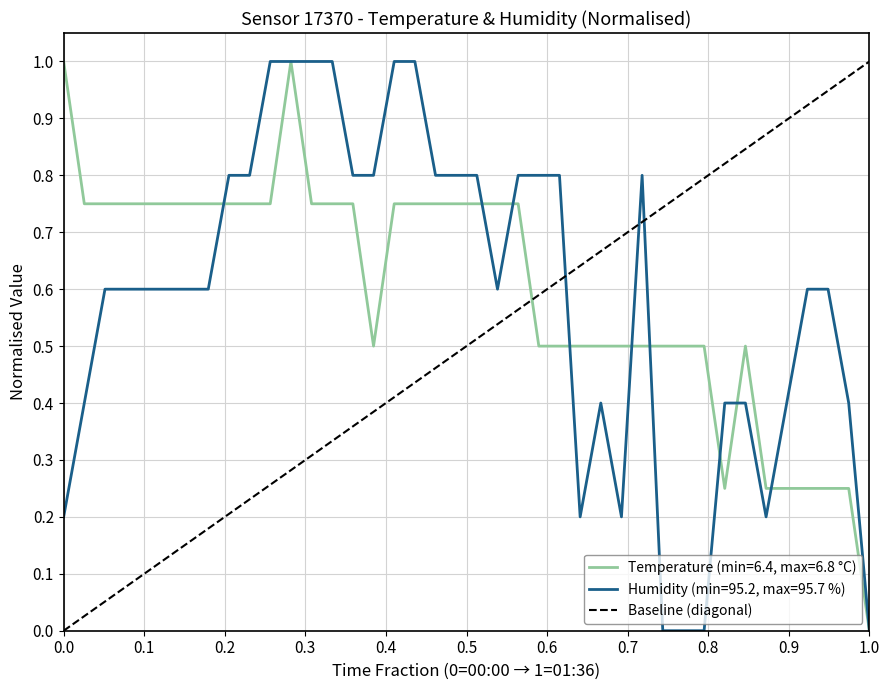

What is the highest value of the Temperature (min=6.4, max=6.8 °C) series?

1.0